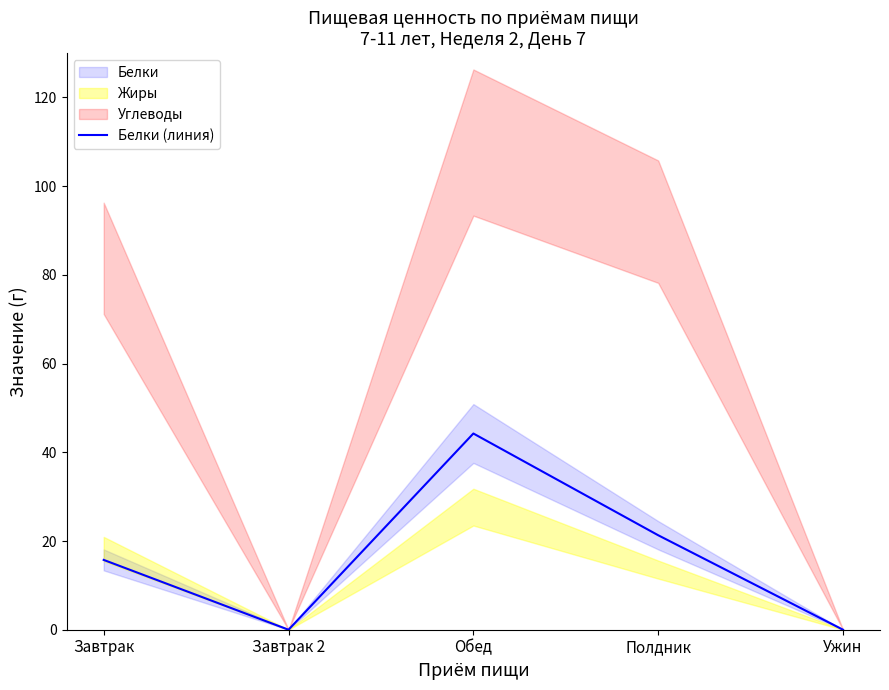

At which label does the data first exceed 15?

Завтрак